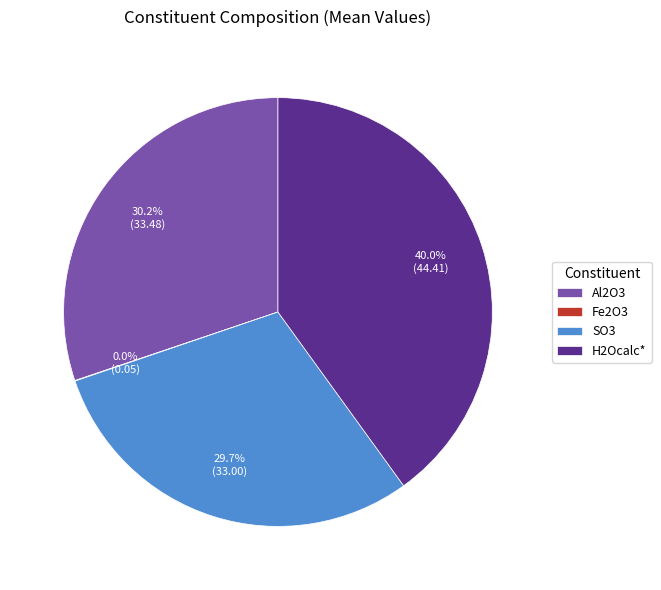

Is it true that Al2O3 is 30% of the pie?

True